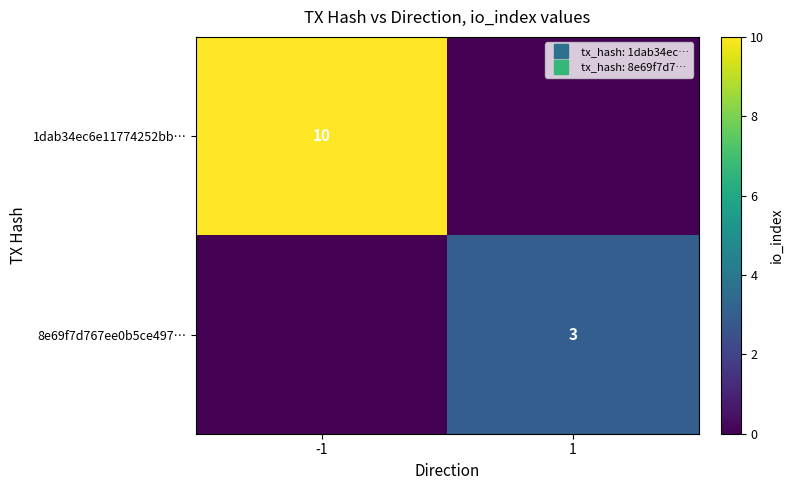

What is the minimum value shown in the chart?

3.0